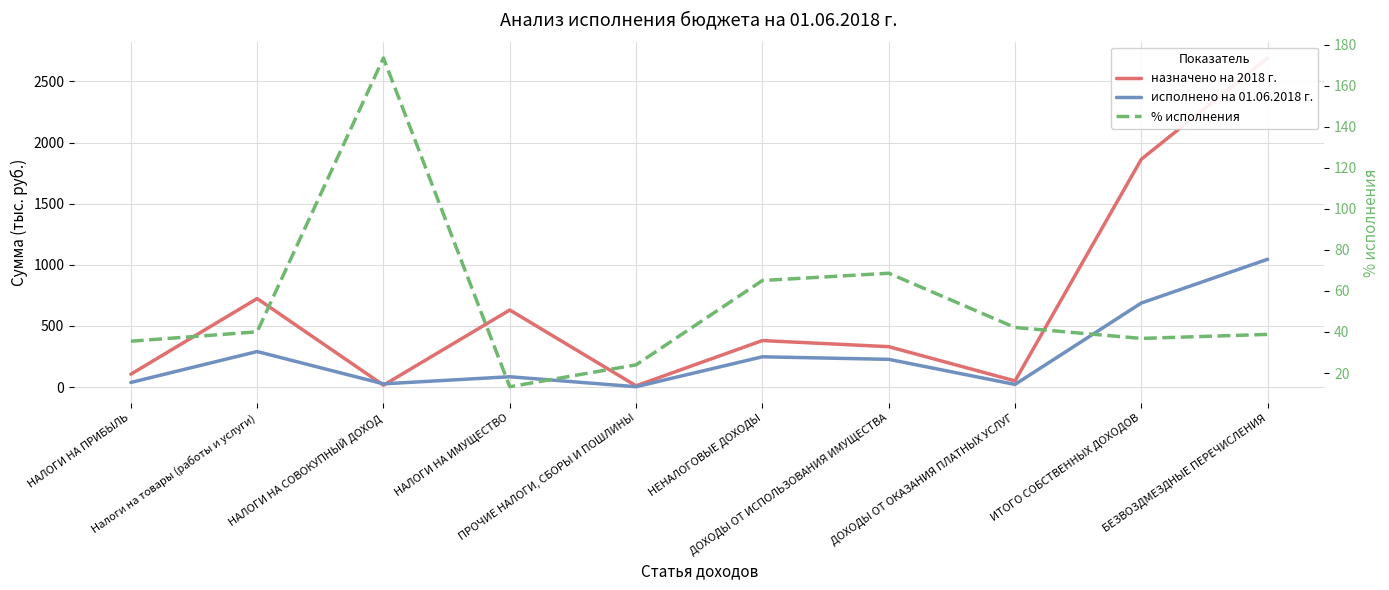

Is the value of исполнено на 01.06.2018 г. at НЕНАЛОГОВЫЕ ДОХОДЫ greater than the value of % исполнения at НЕНАЛОГОВЫЕ ДОХОДЫ?

Yes